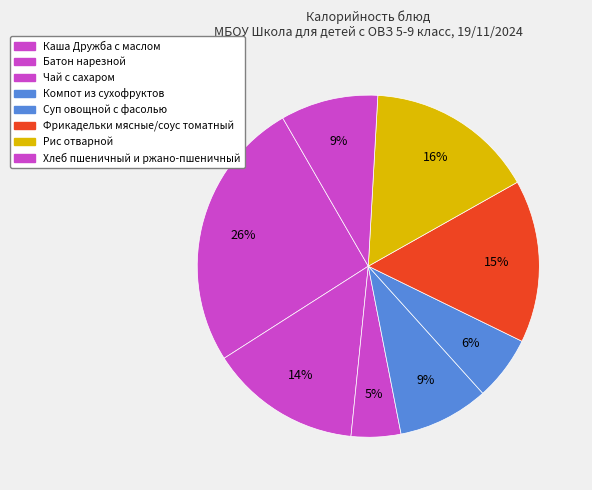

Combined, what portion of the pie is Рис отварной and Чай с сахаром?

20.6%